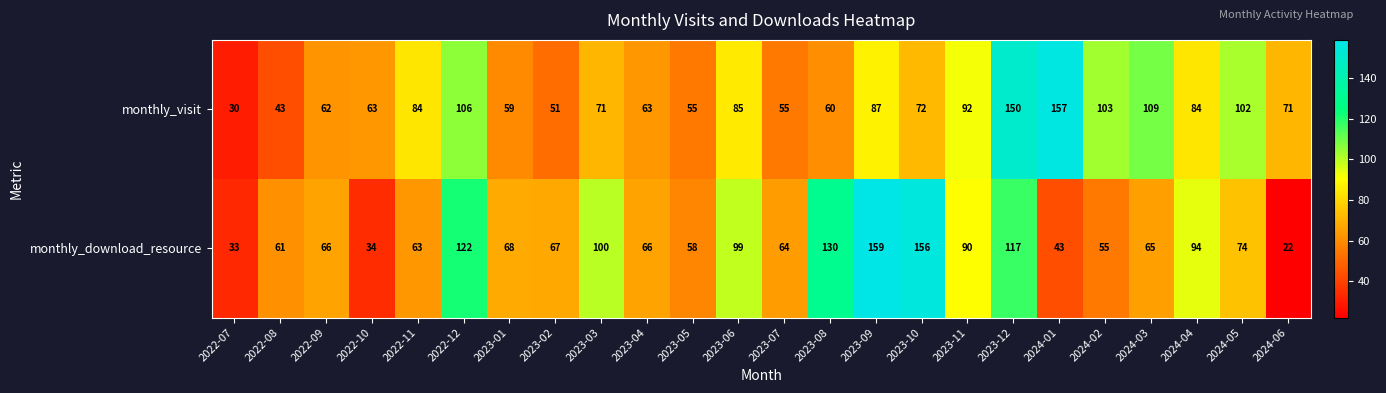

Which series has the largest total across all categories?

monthly_visit